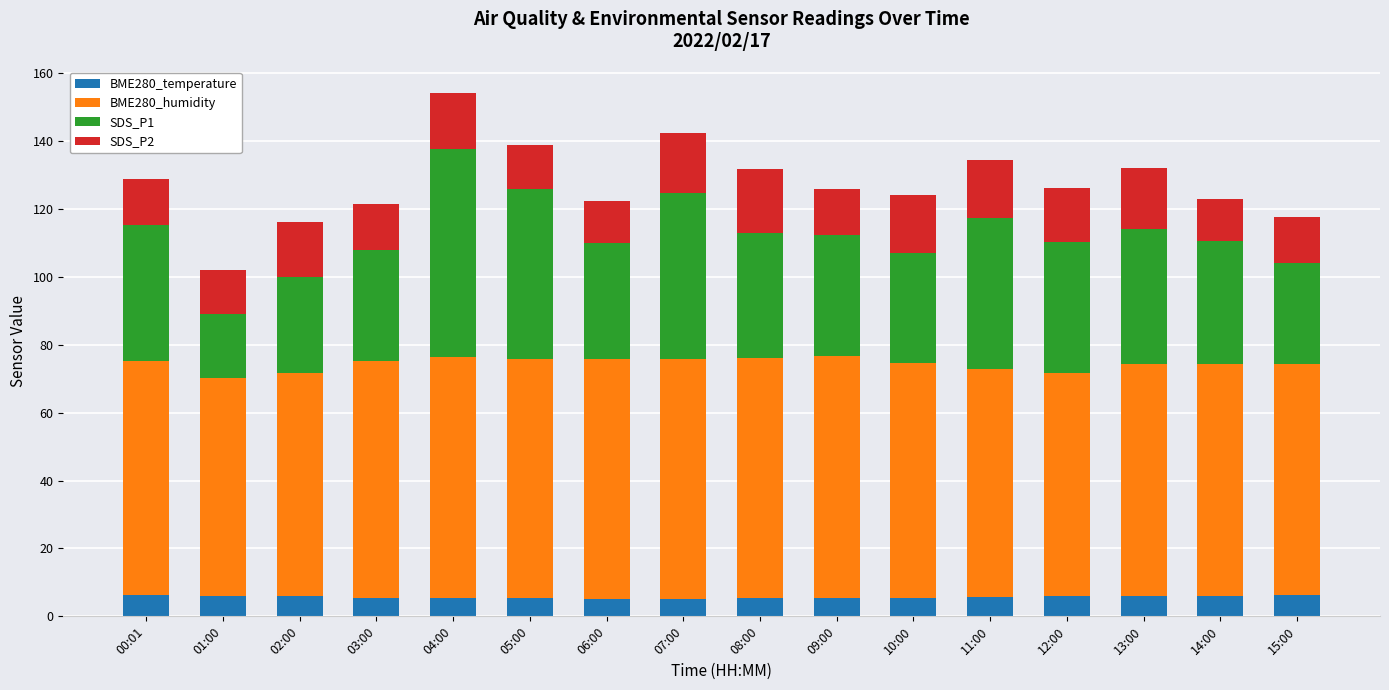

The value of BME280_temperature at 05:00 is 5.3. True or false?

True